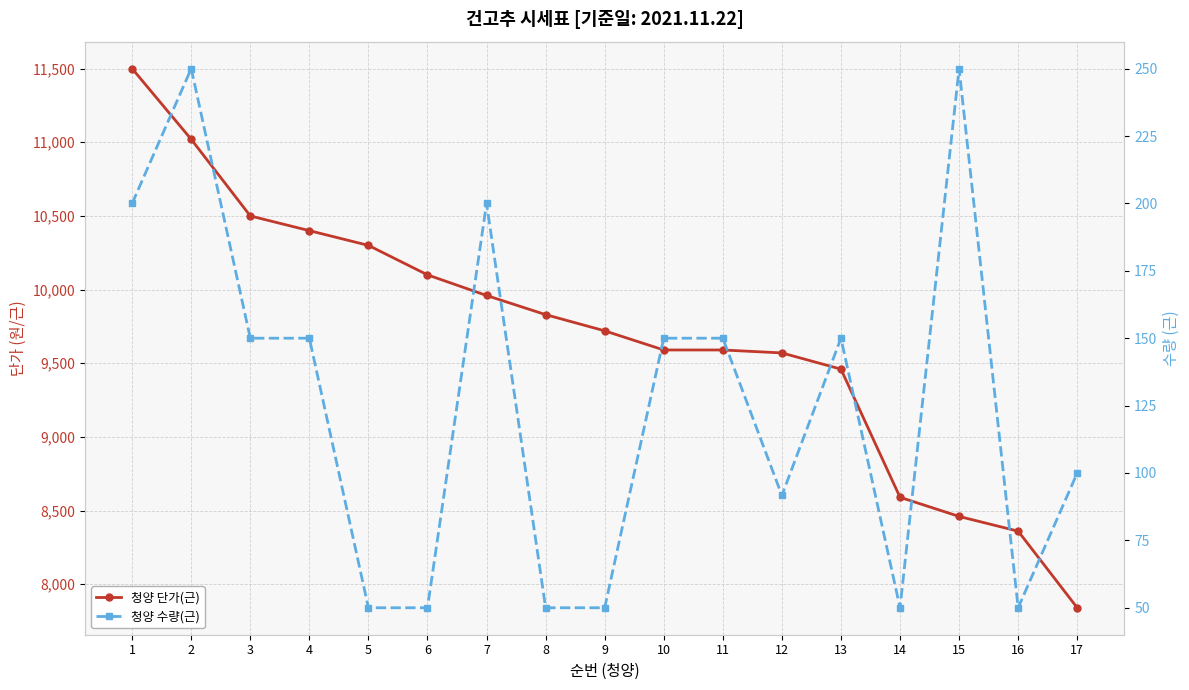

The 청양 단가(근) series shows 4876.4 at 17. True or false?

False